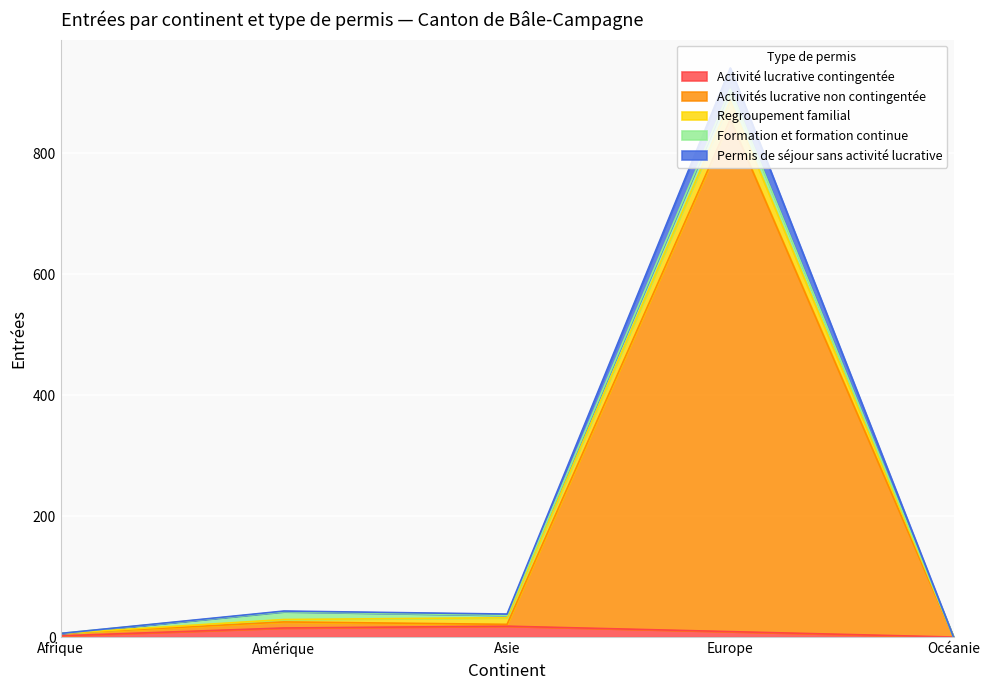

True or false: Permis de séjour sans activité lucrative and Activités lucrative non contingentée intersect in this chart.

False